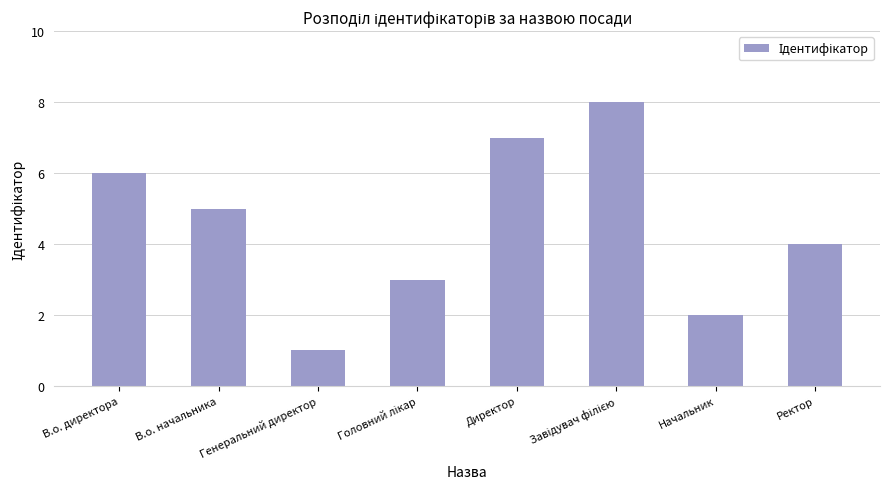

Which category has the lowest value across all series?

Генеральний директор